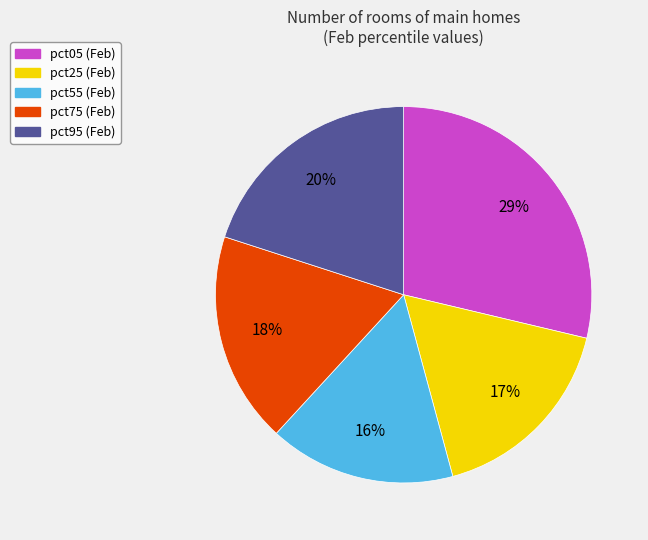

Combined, do pct95 (Feb) and pct55 (Feb) account for over 50%?

No